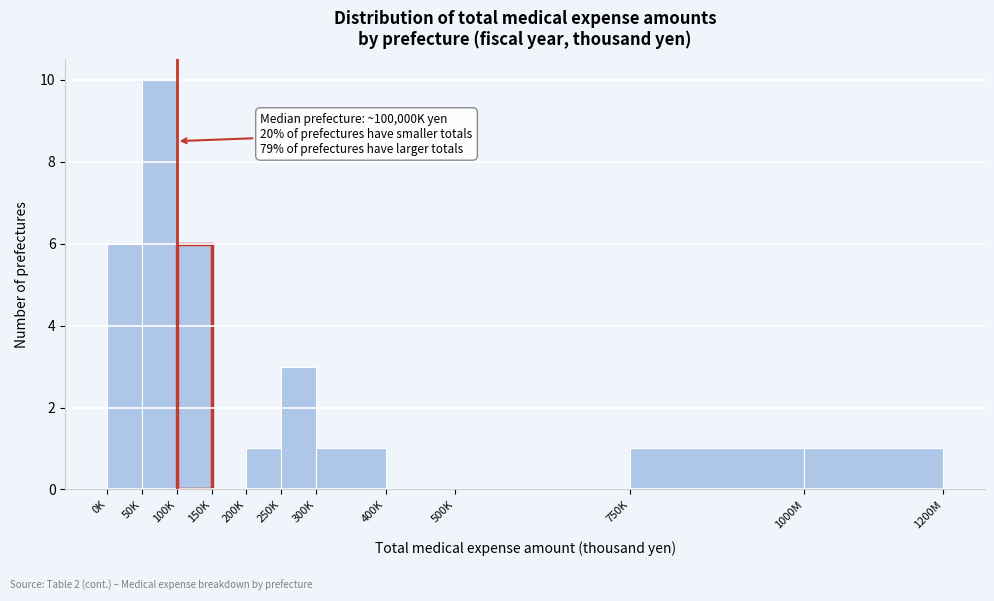

Reading left to right, what are all the values shown in this chart?

0K=6	50K=10	100K=6	150K=0	200K=1	250K=3	300K=1	400K=0	500K=0	750K=1	1000M=1